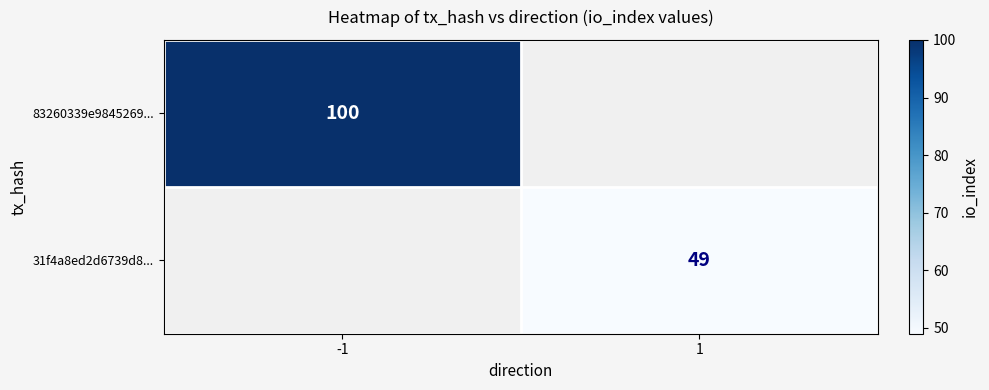

True or false: 83260339e9845269... has a value of 59 at -1.

False